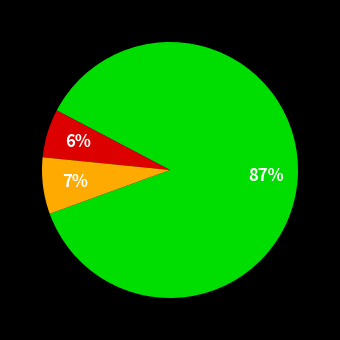

To the nearest percent, what is the average slice percentage?

33%